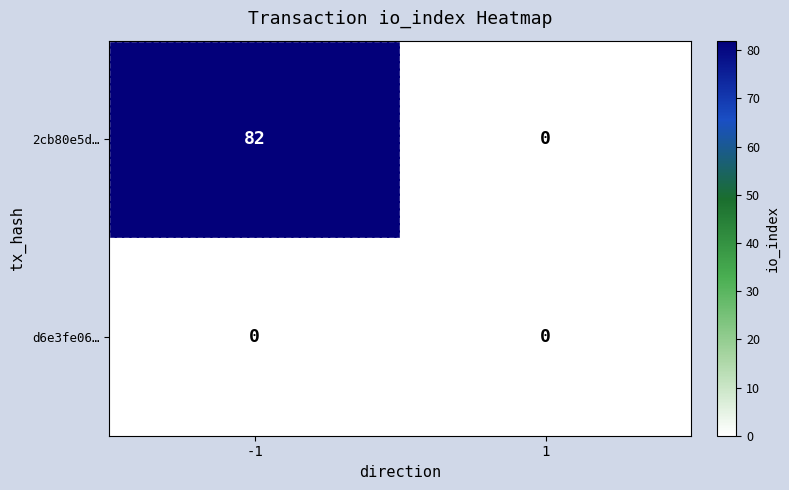

True or false: 2cb80e5d… has a value of 0 at 1.

True